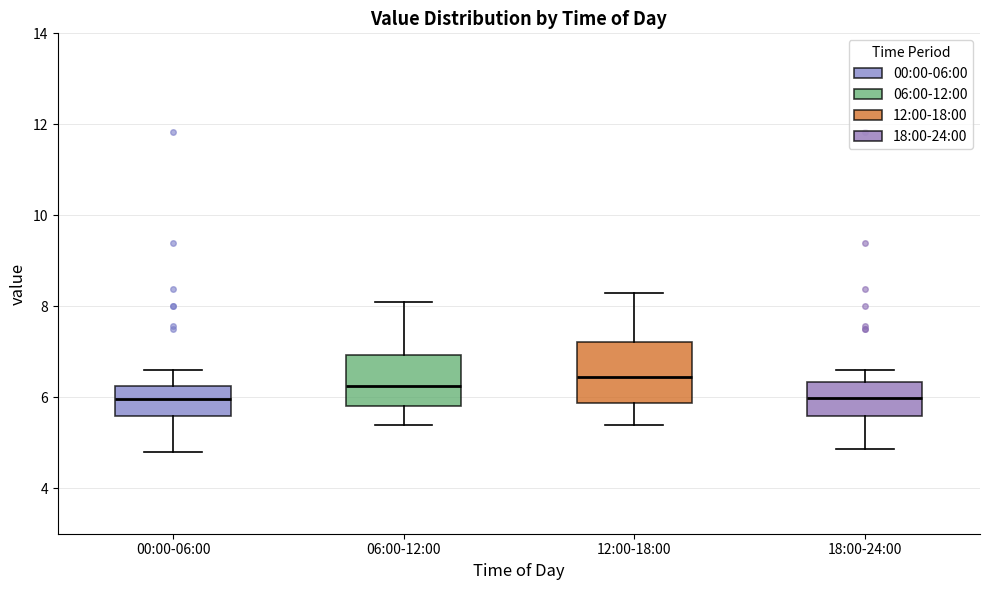

Reading left to right, transcribe this box plot: for each box, give where its median line is, the range the box spans, and where its two whiskers end, as read against the y-axis. The values are not printed on the chart, so give them approximately, as read against the axis.

00:00-06:00: median 6.0, box 5.6 to 6.2, whiskers 4.8 to 6.6
06:00-12:00: median 6.2, box 5.8 to 7.0, whiskers 5.4 to 8.2
12:00-18:00: median 6.4, box 5.8 to 7.2, whiskers 5.4 to 8.4
18:00-24:00: median 6.0, box 5.6 to 6.4, whiskers 4.8 to 6.6